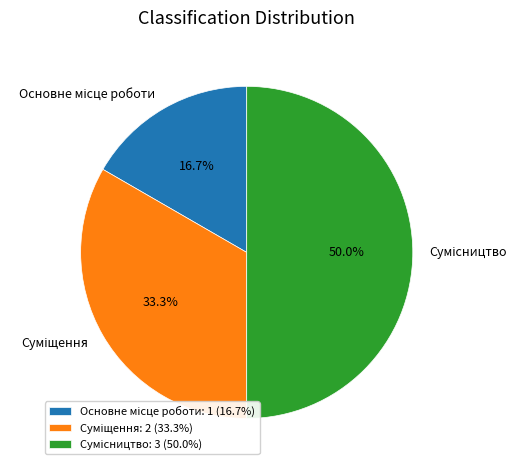

To the nearest percent, what percentage of the pie is Сумісництво?

50%